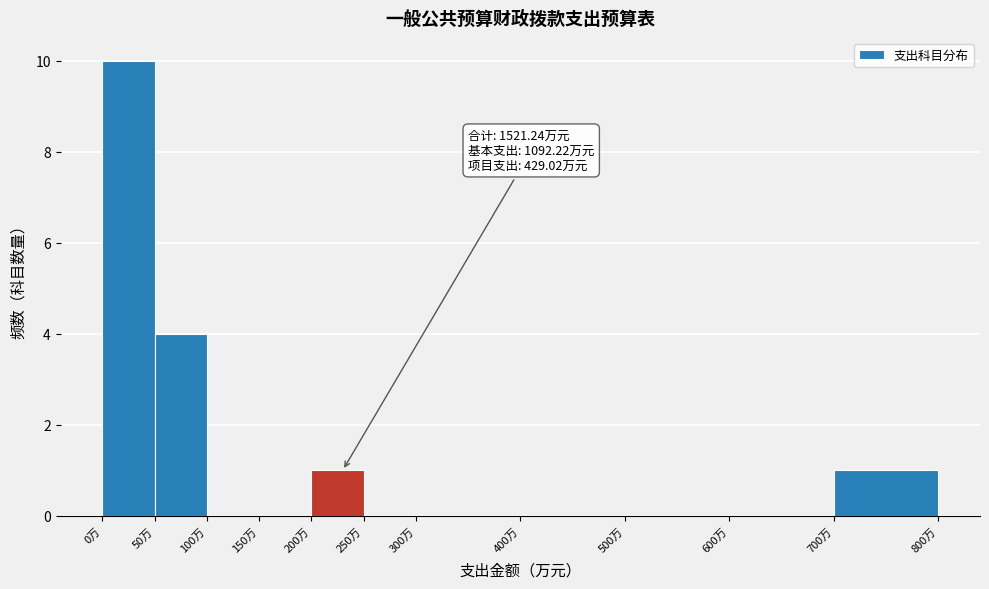

Which range on the x-axis has the tallest bar?

0 to 50